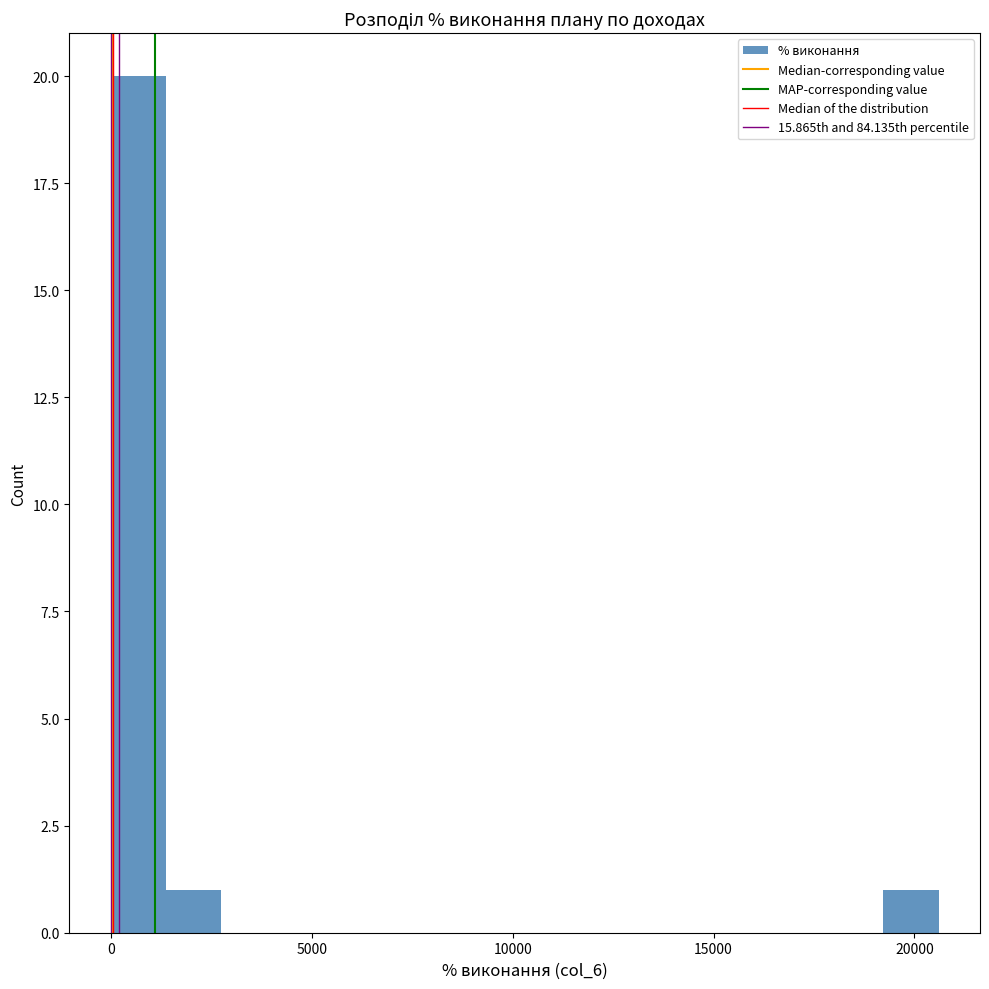

Around what value on the x-axis is the tallest bar? Give the approximate position of its centre, as read against the axis.

500